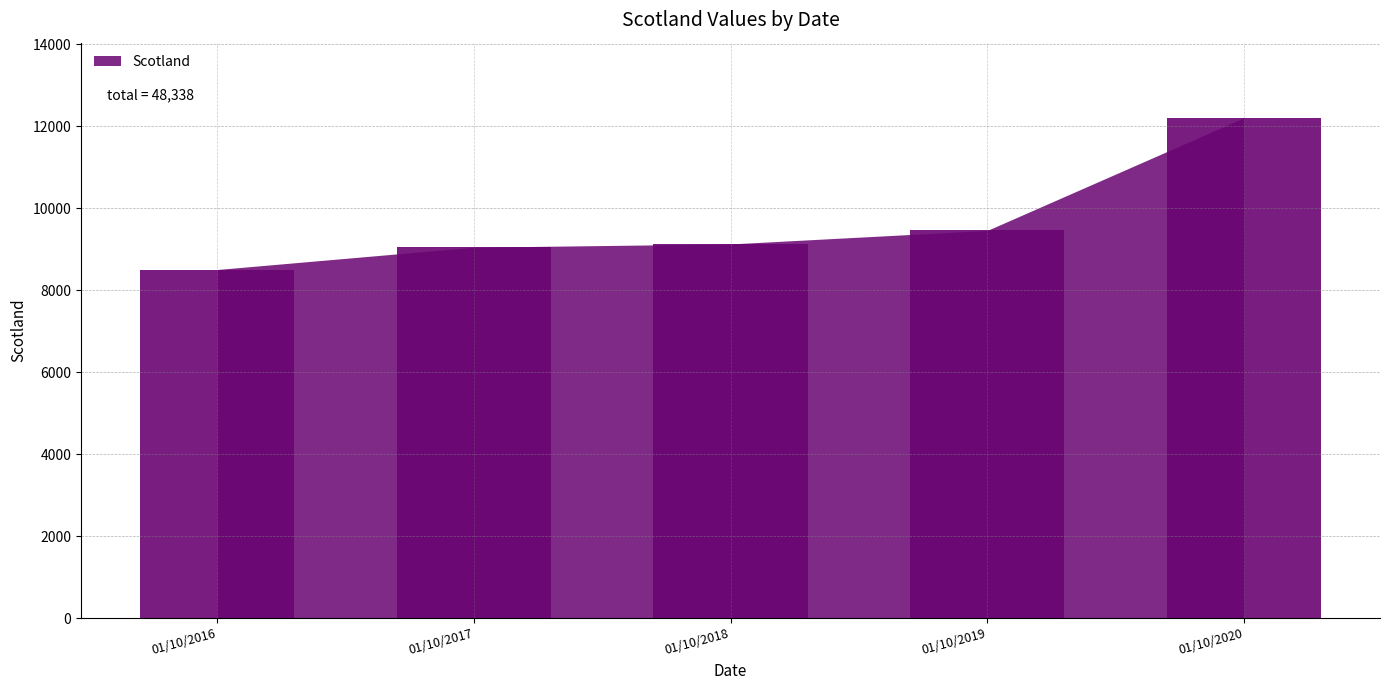

How many data points does each series have?

5